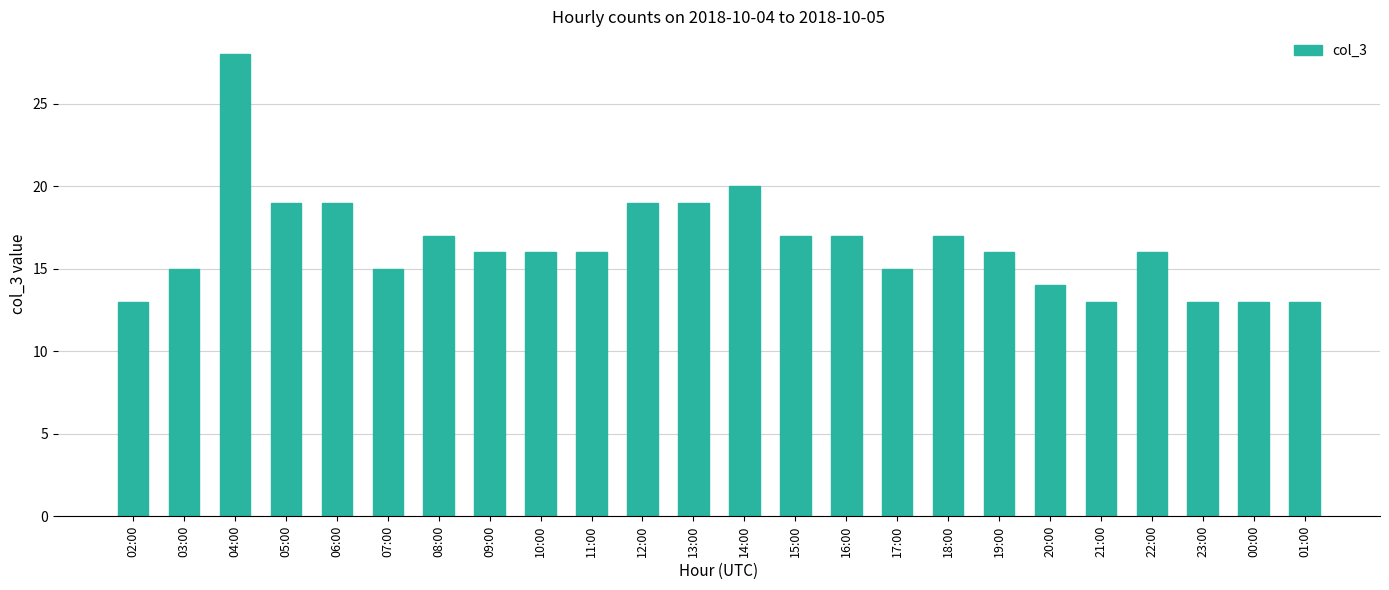

What is the difference between the values at 01:00 and 20:00?

1